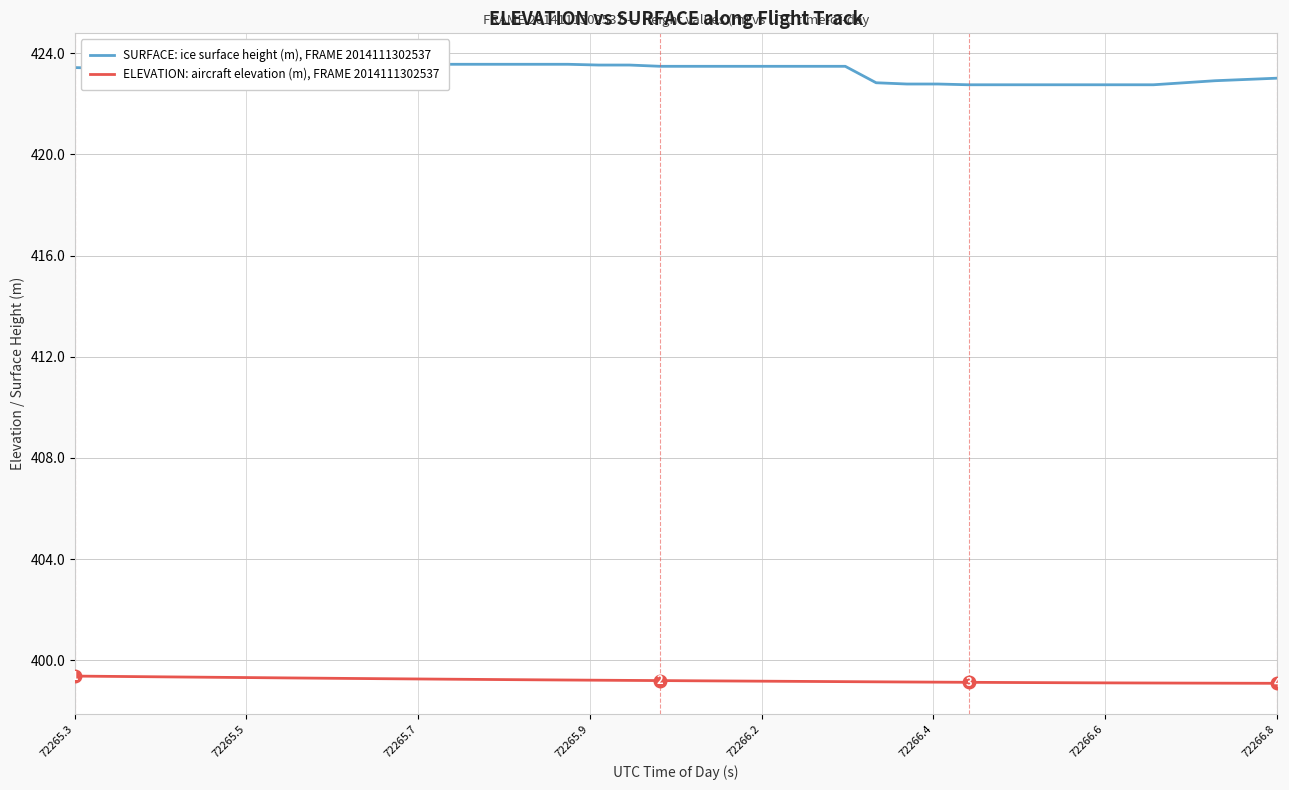

What is the highest value of the ELEVATION: aircraft elevation (m), FRAME 2014111302537 series?

399.4